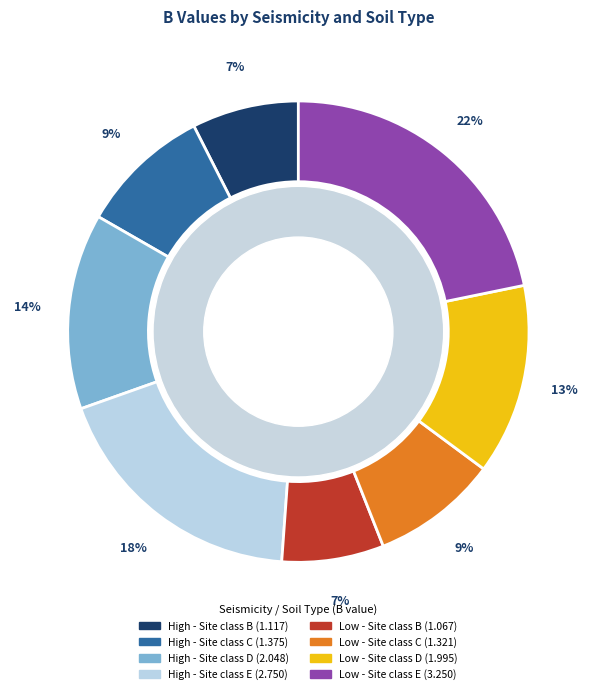

Count the number of slices in the pie.

8